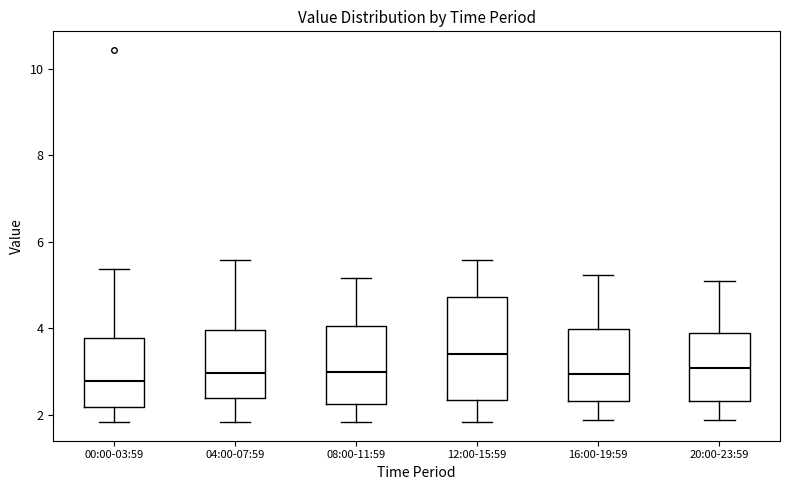

Reading left to right, read every box against the y-axis: the position of its median line, the range the box covers, and the ends of its whiskers. The values are not printed on the chart, so give them approximately, as read against the axis.

00:00-03:59: median 2.8, box 2.2 to 3.8, whiskers 1.8 to 5.4
04:00-07:59: median 3.0, box 2.4 to 4.0, whiskers 1.8 to 5.6
08:00-11:59: median 3.0, box 2.2 to 4.0, whiskers 1.8 to 5.2
12:00-15:59: median 3.4, box 2.4 to 4.8, whiskers 1.8 to 5.6
16:00-19:59: median 3.0, box 2.4 to 4.0, whiskers 1.8 to 5.2
20:00-23:59: median 3.0, box 2.4 to 3.8, whiskers 1.8 to 5.2